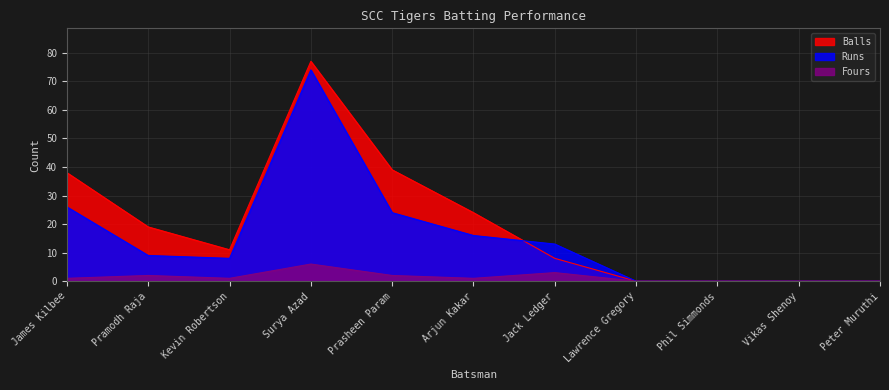

Reading right to left, list all the values displayed in this chart.

Runs: 0	0	0	0	13	16	24	74	8	9	26
Balls: 0	0	0	0	8	24	39	77	11	19	38
Fours: 0	0	0	0	3	1	2	6	1	2	1